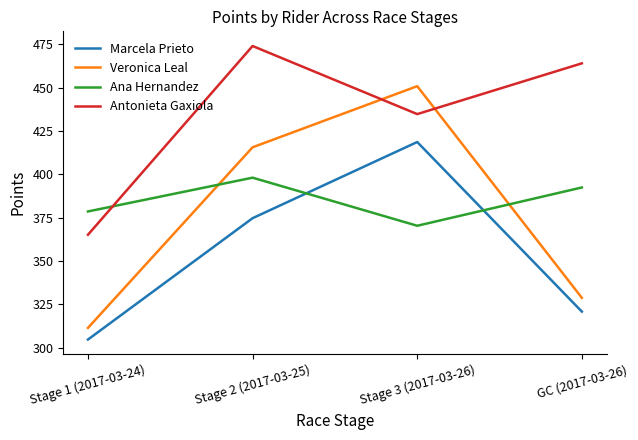

Does the chart display data point markers on the line(s)?

No